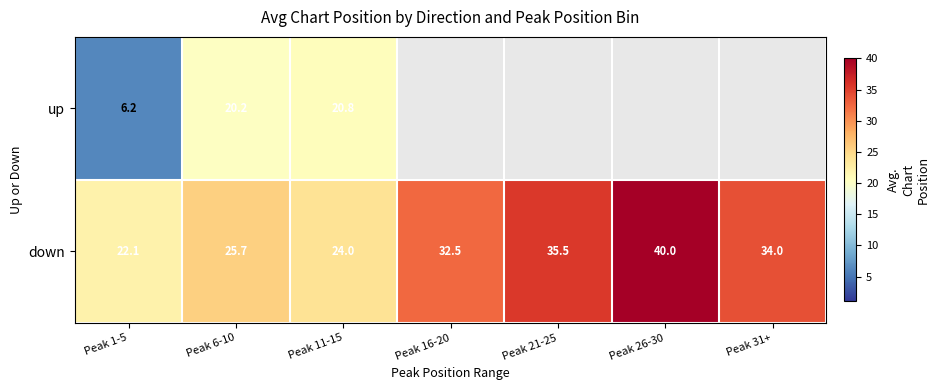

The value of down at Peak 11-15 is 24.0. True or false?

True